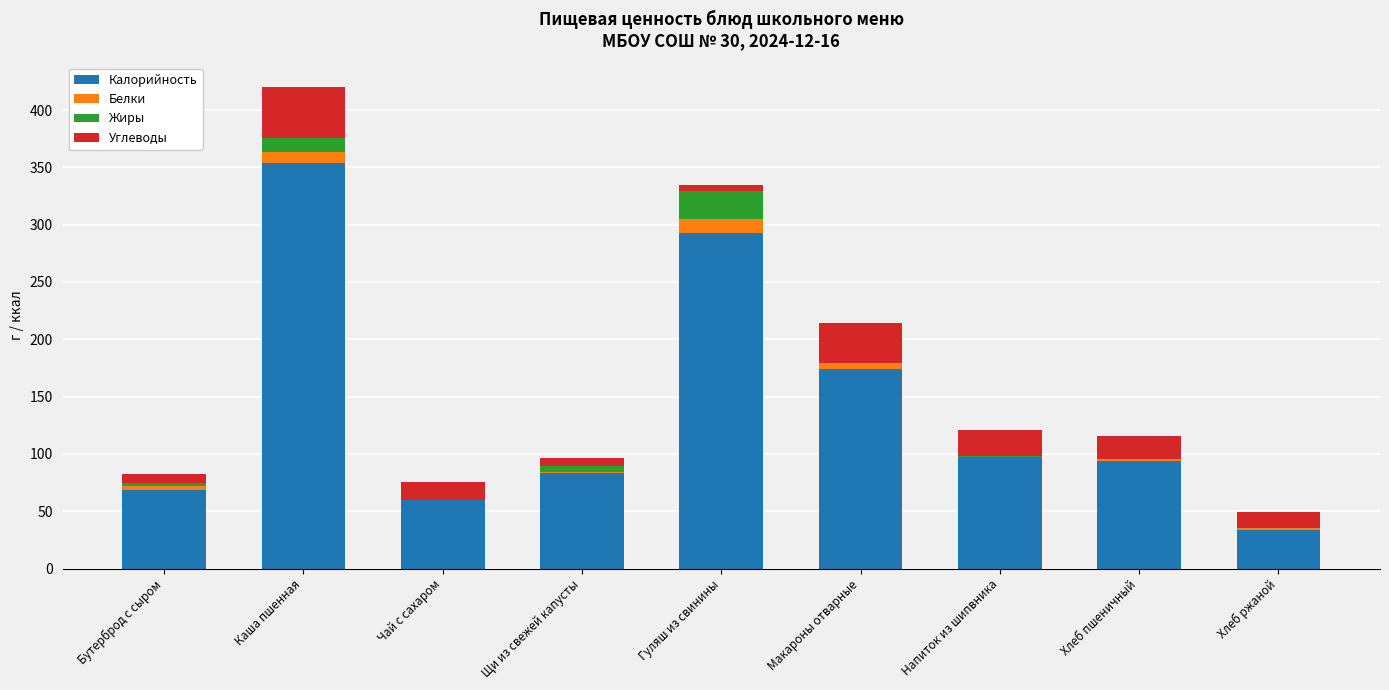

Are the bars grouped side by side (vs. stacked)?

No